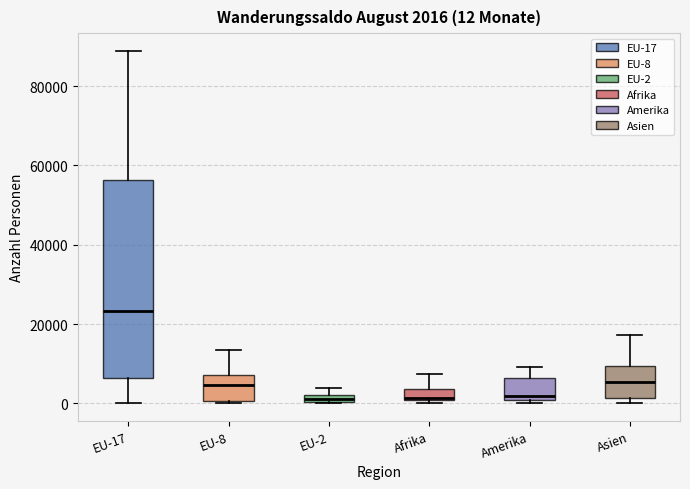

Which box's median line is the highest?

EU-17